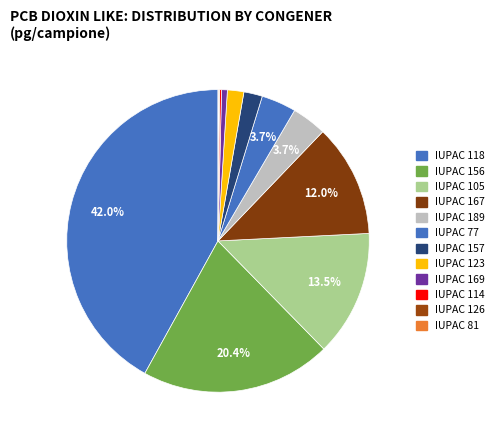

How many slices are in this pie chart?

12